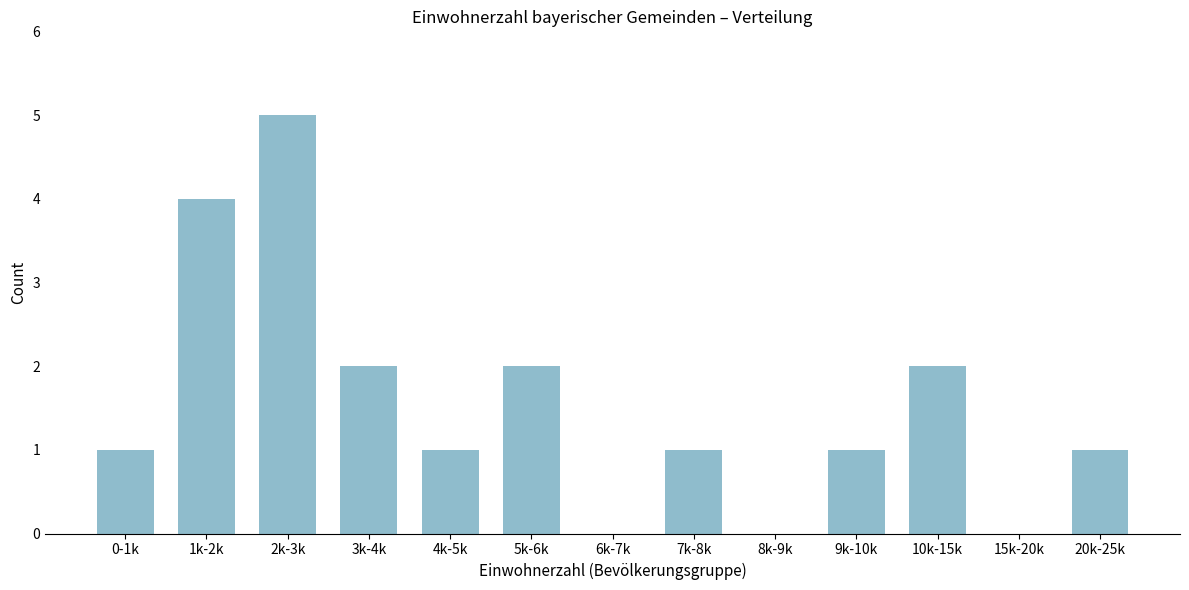

What is the ratio of the value at 20k-25k to the value at 3k-4k?

0.5